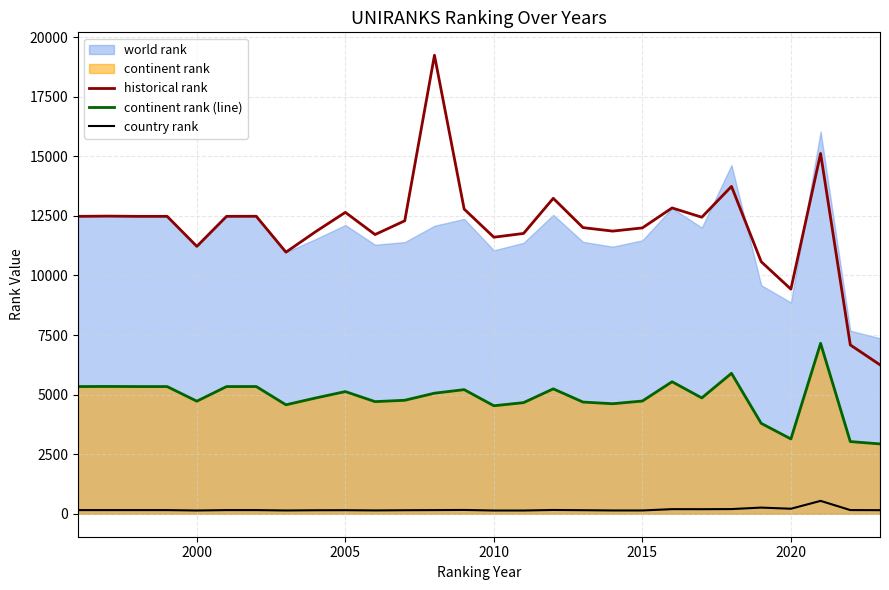

How many interior local valleys does the historical rank series have?

7